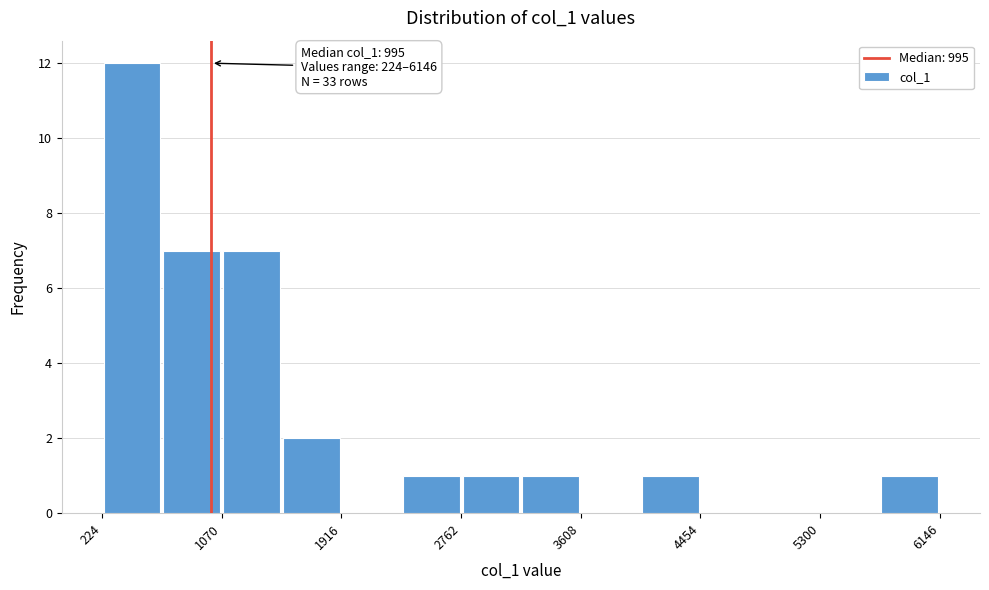

Over which range of the x-axis is the bar tallest?

200 to 600